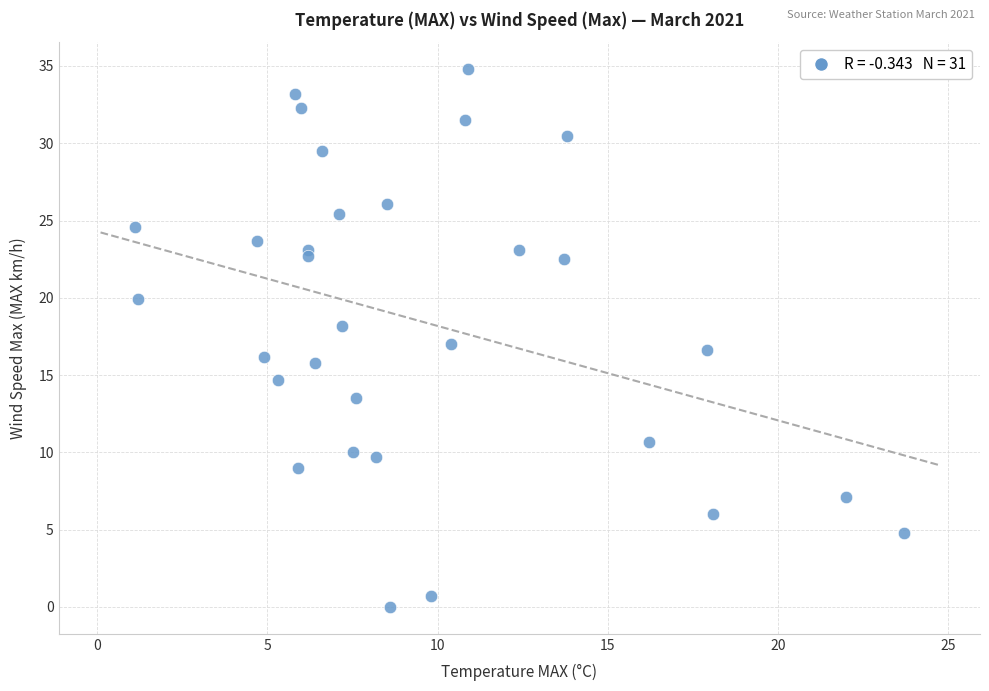

What is the range of Y values (max minus min)?

34.8